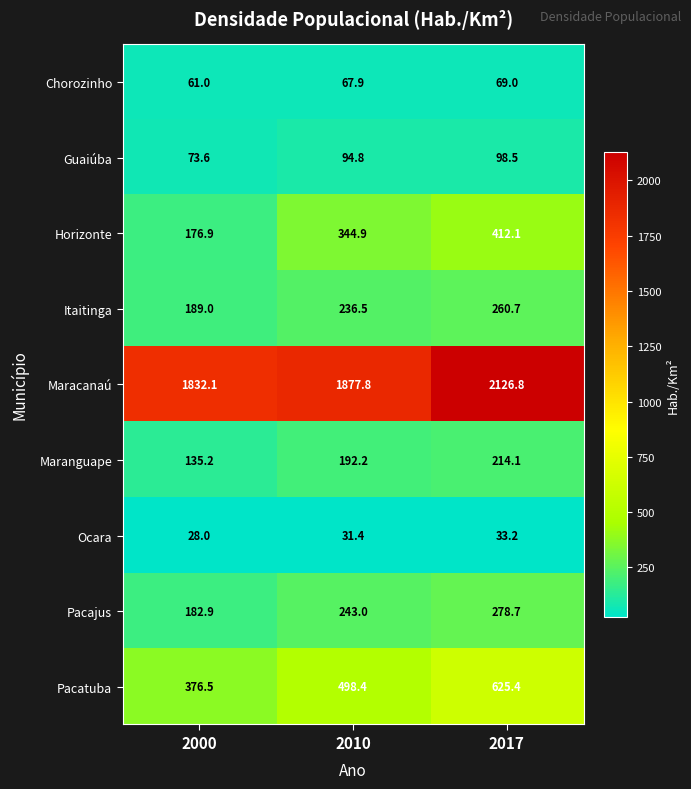

At which label is Itaitinga closest to 224?

2010